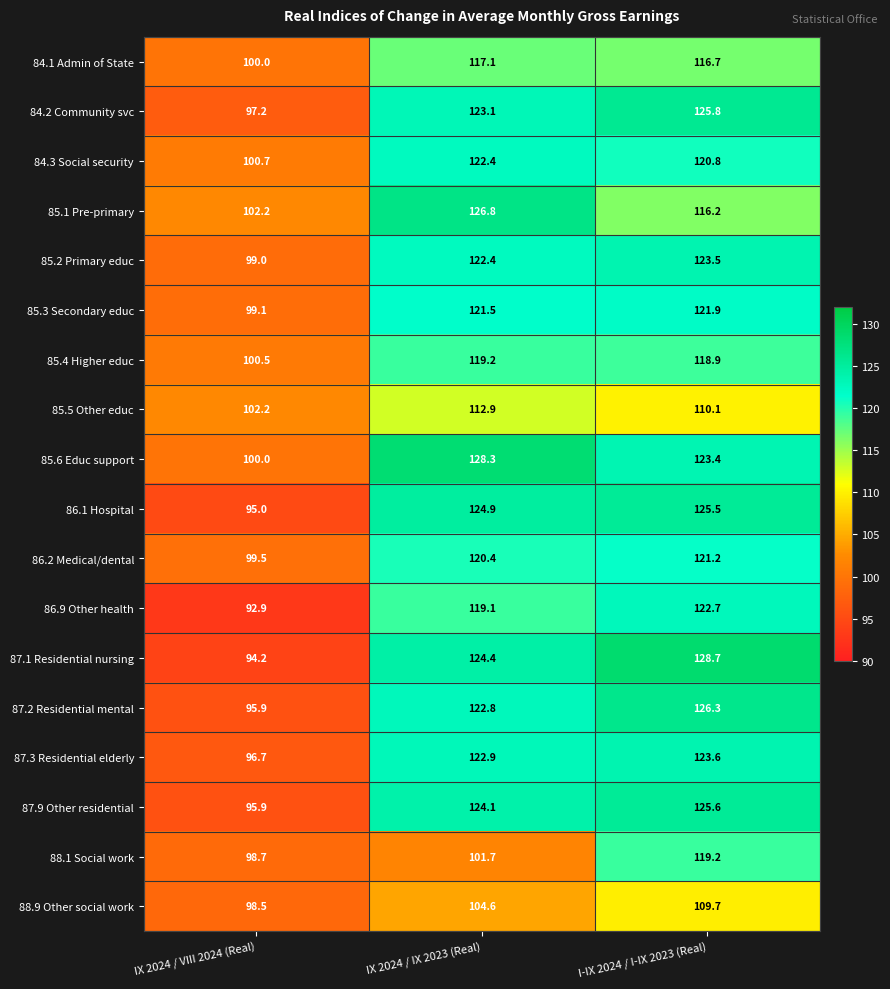

At which label is 86.2 Medical/dental closest to 110?

IX 2024 / IX 2023 (Real)